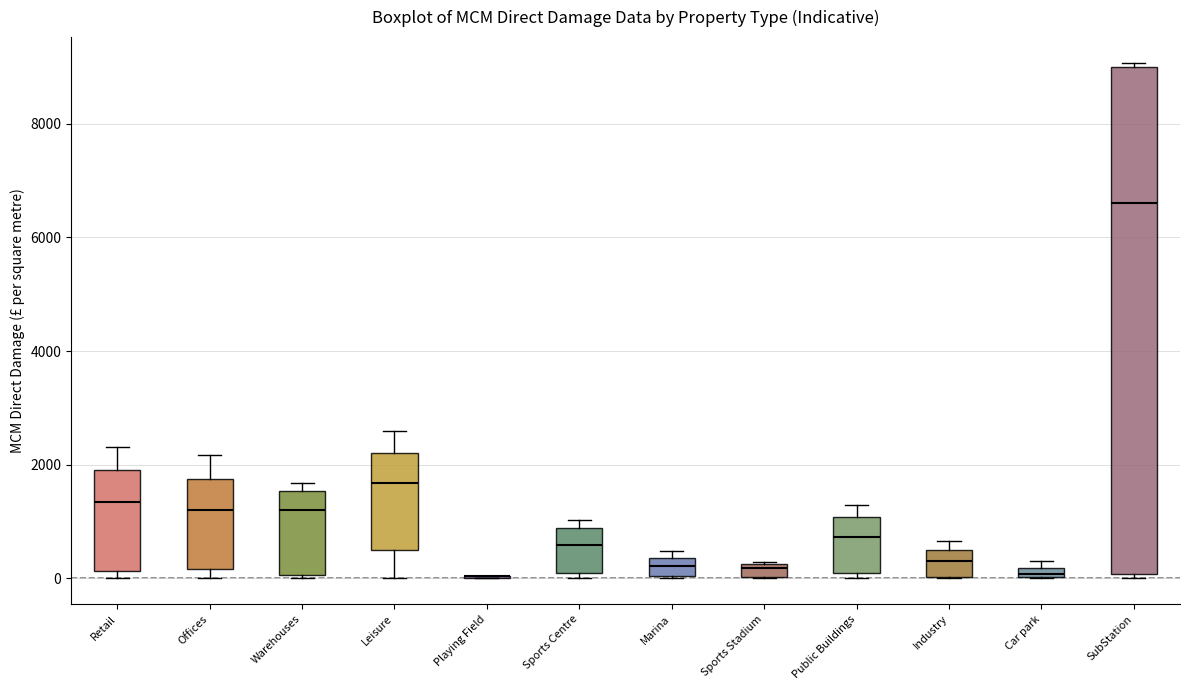

Where is the lower edge of the box for Retail on the y-axis? The values are not printed on the chart, so give them approximately, as read against the axis.

200